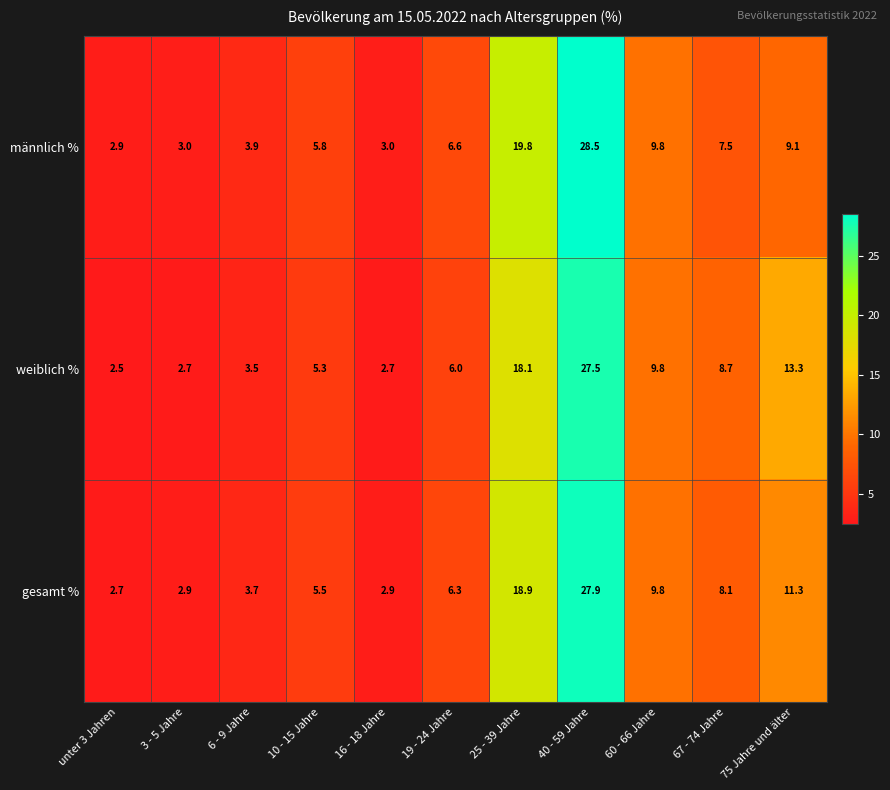

Is it true that gesamt % equals 12.1 at 40 - 59 Jahre?

False